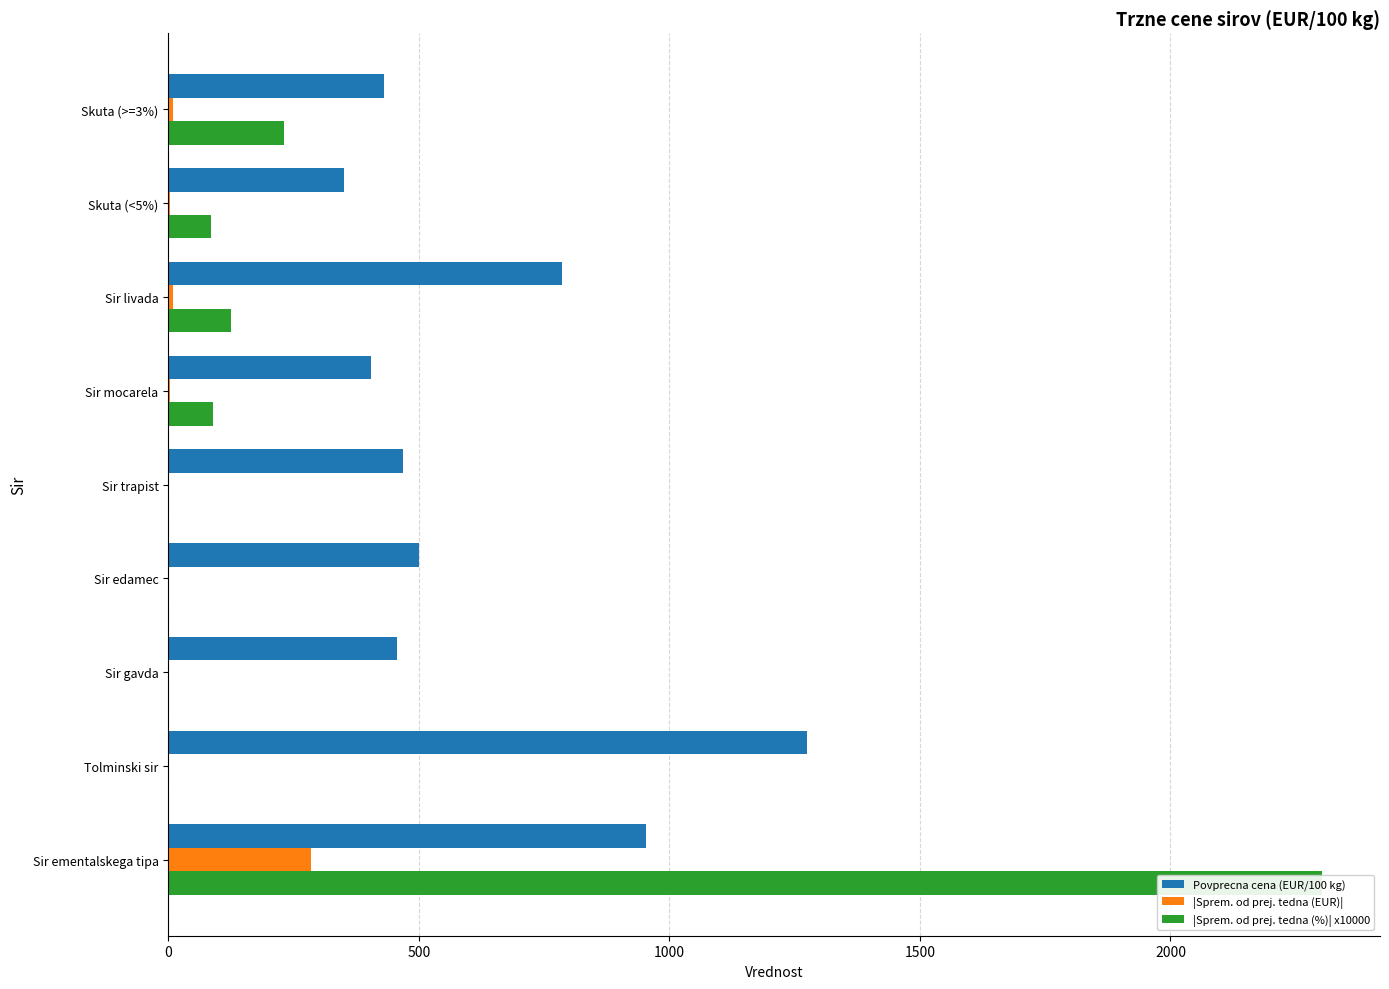

What is the sum of all |Sprem. od prej. tedna (EUR)| values?

311.9